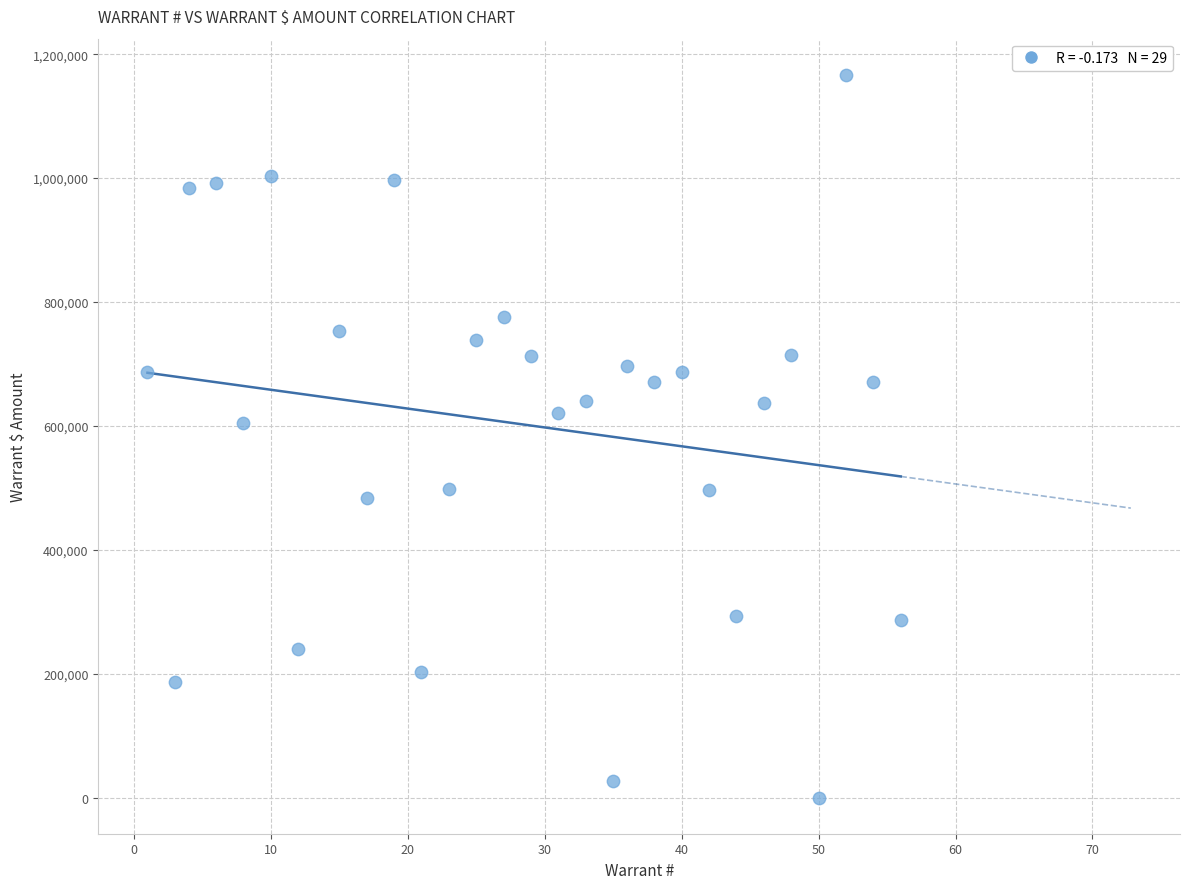

What Y value in the scatter plot is closest to 583401?

605443.9